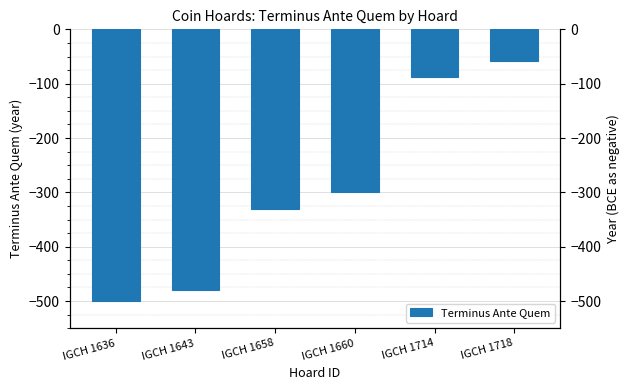

List the labels in order of value, smallest first.

IGCH 1636, IGCH 1643, IGCH 1658, IGCH 1660, IGCH 1714, IGCH 1718